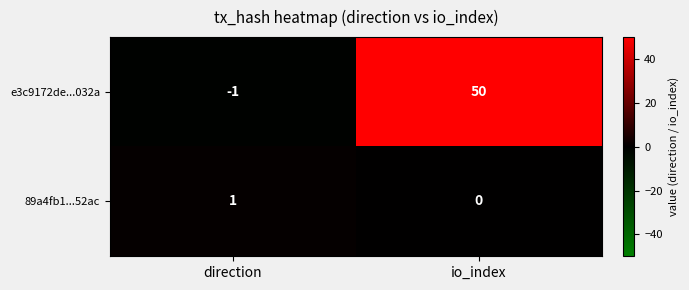

Rank the series by their maximum value, from lowest to highest.

89a4fb1...52ac, e3c9172de...032a